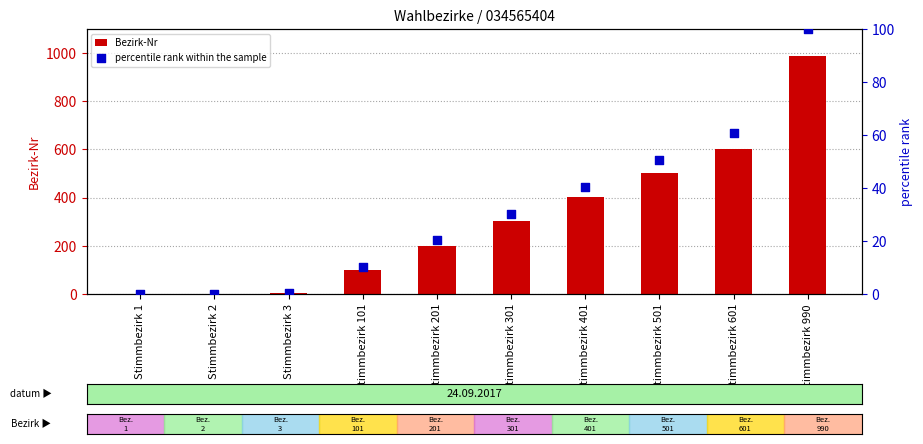

At how many categories does at least one series exceed 470?

3